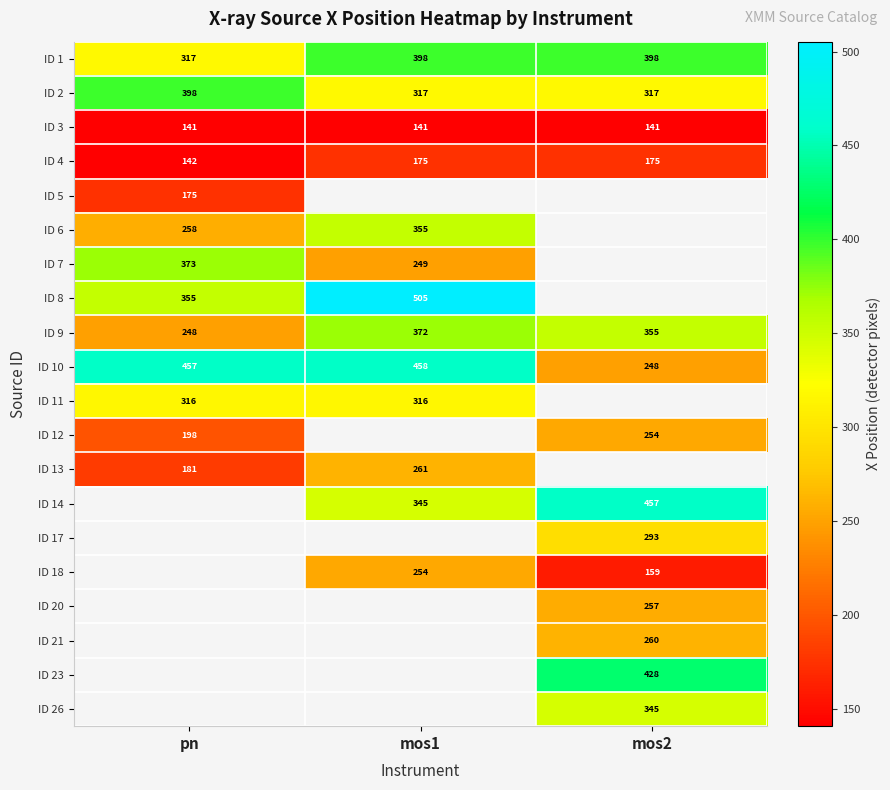

At which label is ID 4 closest to 158?

pn